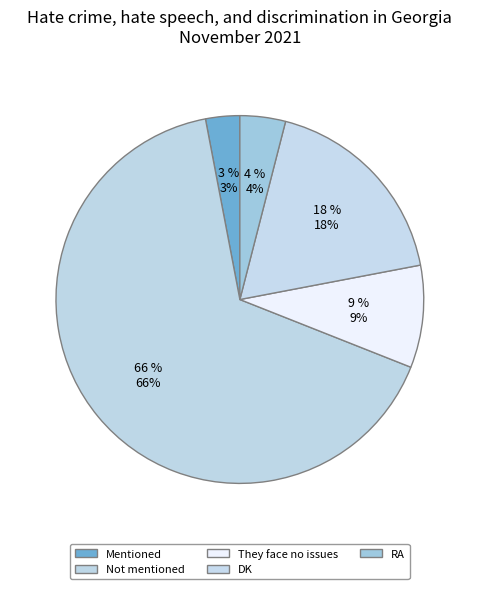

What is the ratio of the value at They face no issues to the value at Not mentioned?

0.1